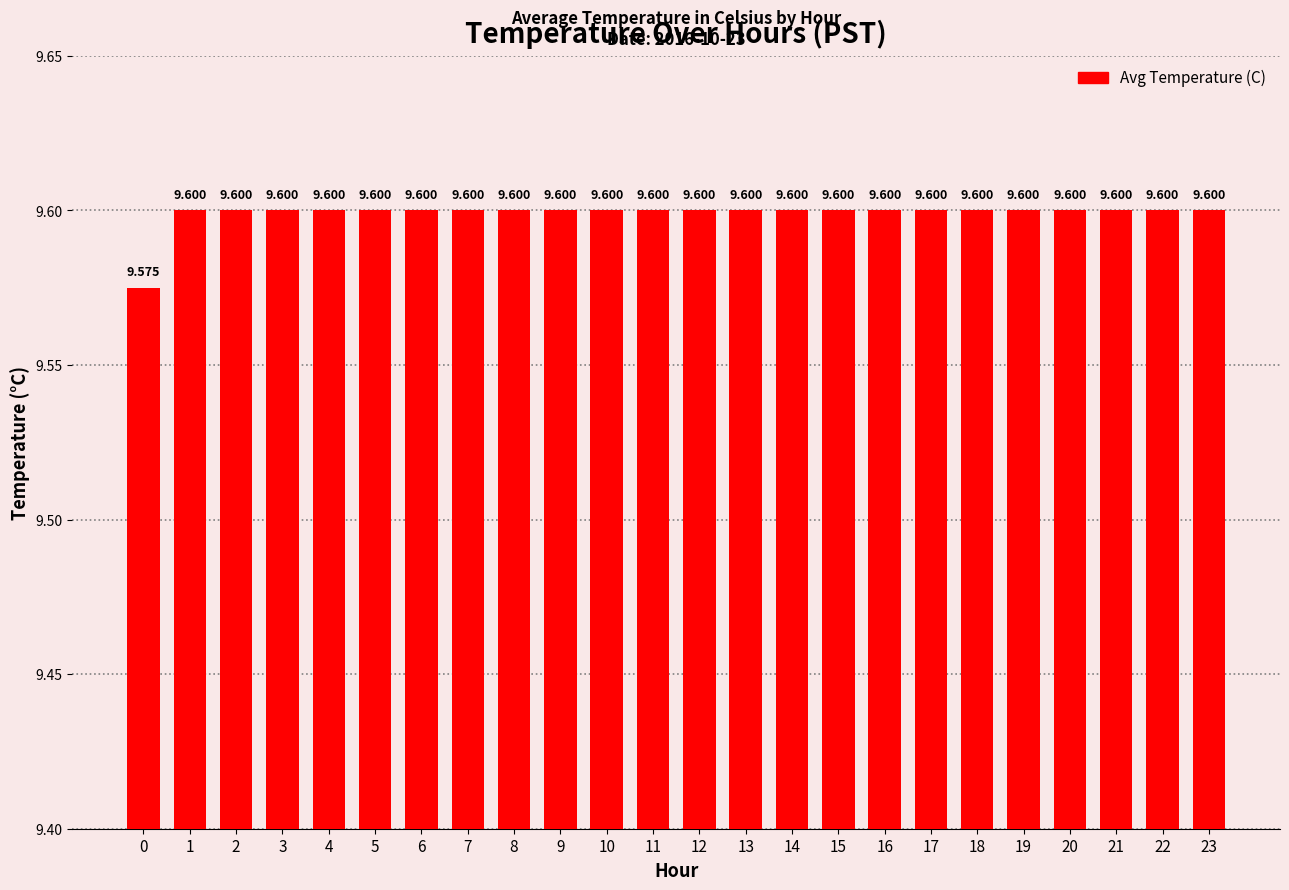

Reading left to right, list all the values displayed in this chart.

0=9.6	1=9.6	2=9.6	3=9.6	4=9.6	5=9.6	6=9.6	7=9.6	8=9.6	9=9.6	10=9.6	11=9.6	12=9.6	13=9.6	14=9.6	15=9.6	16=9.6	17=9.6	18=9.6	19=9.6	20=9.6	21=9.6	22=9.6	23=9.6